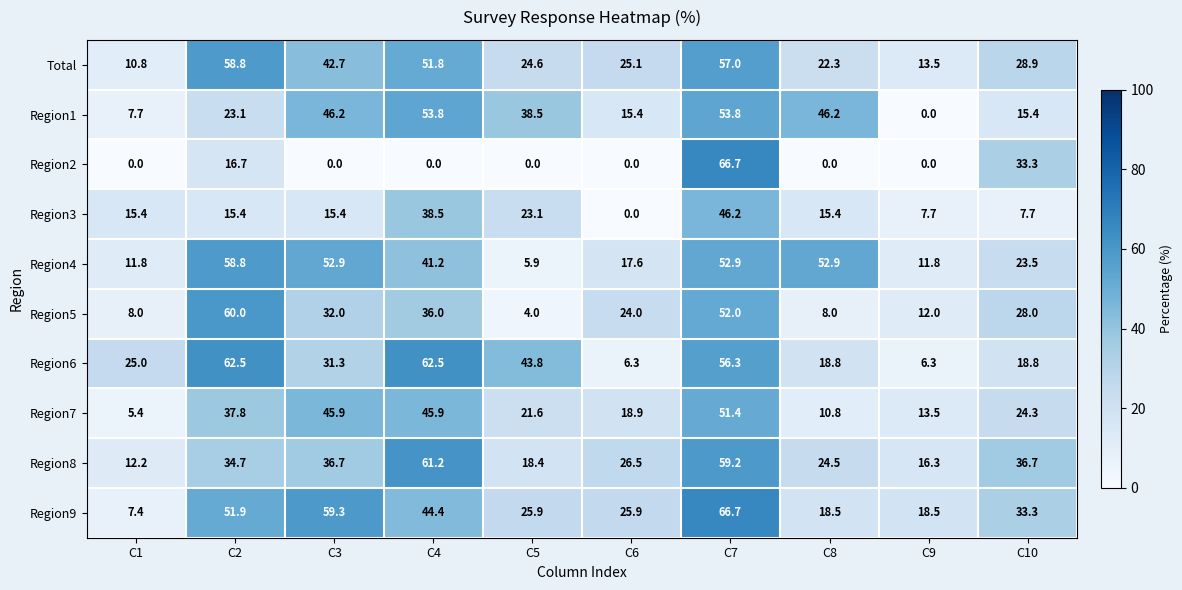

At which category is the sum across all series the highest?

C7